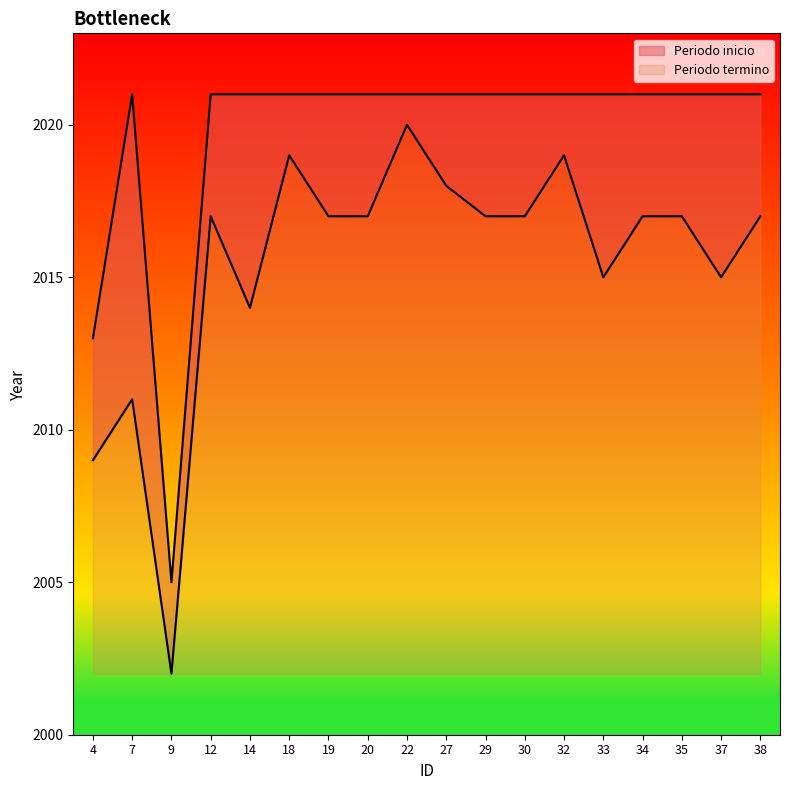

How many lines are shown in the chart?

2